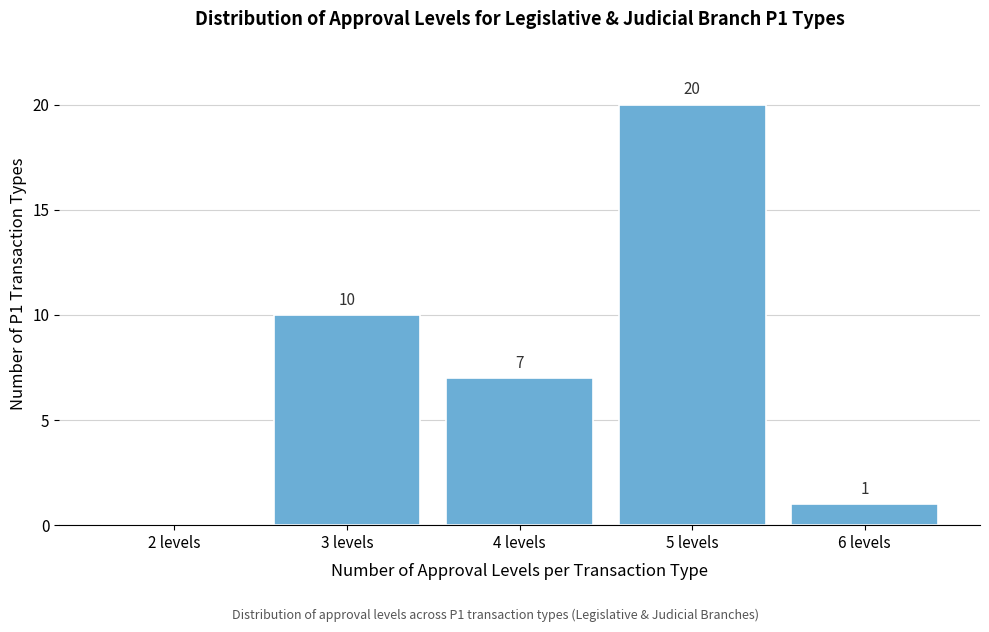

Reading right to left, extract all data points from this chart.

6 levels=1	5 levels=20	4 levels=7	3 levels=10	2 levels=0